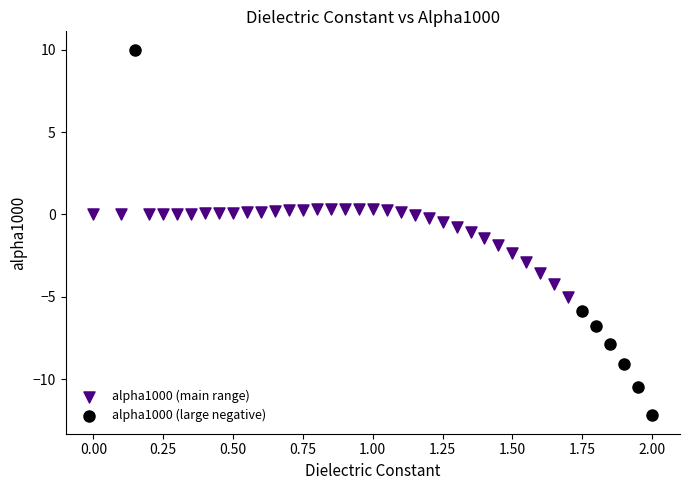

What are all the series names shown in the legend?

alpha1000 (main range), alpha1000 (large negative)